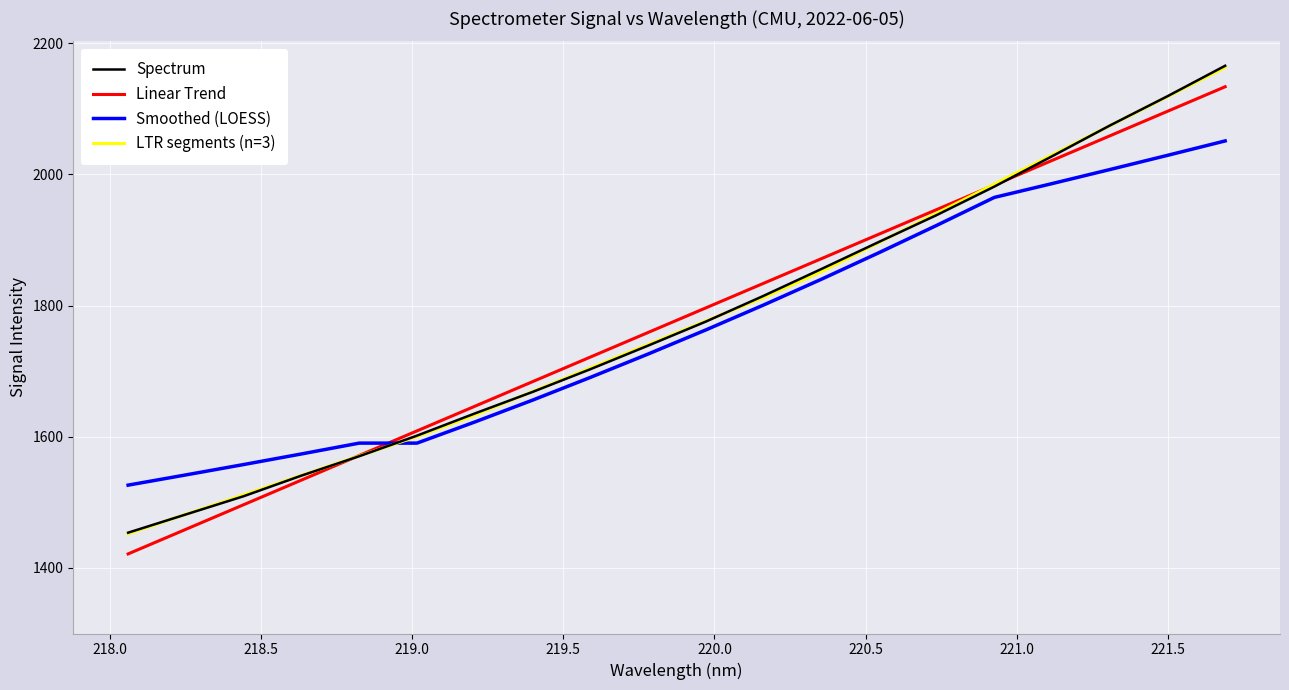

After their last crossing, which series has the higher values: Smoothed (LOESS) or Spectrum?

Spectrum